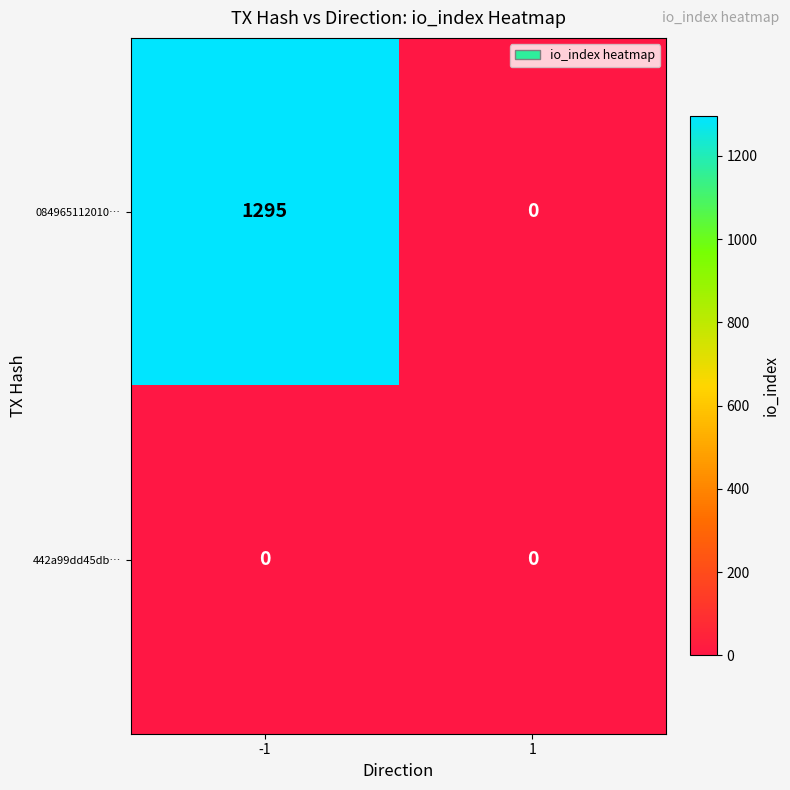

True or false: 084965112010… has a value of 0 at 1.

True